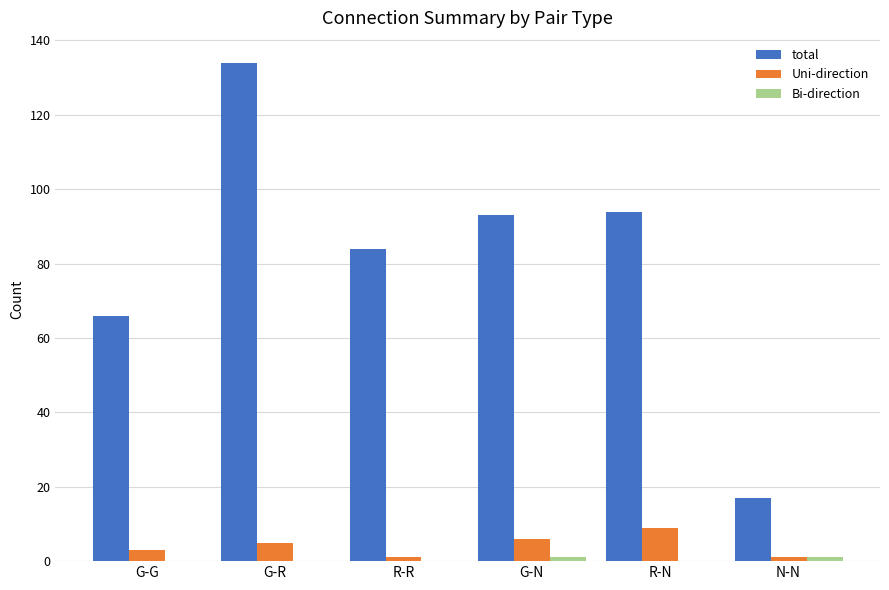

Which series changed the most between G-R and R-N?

total